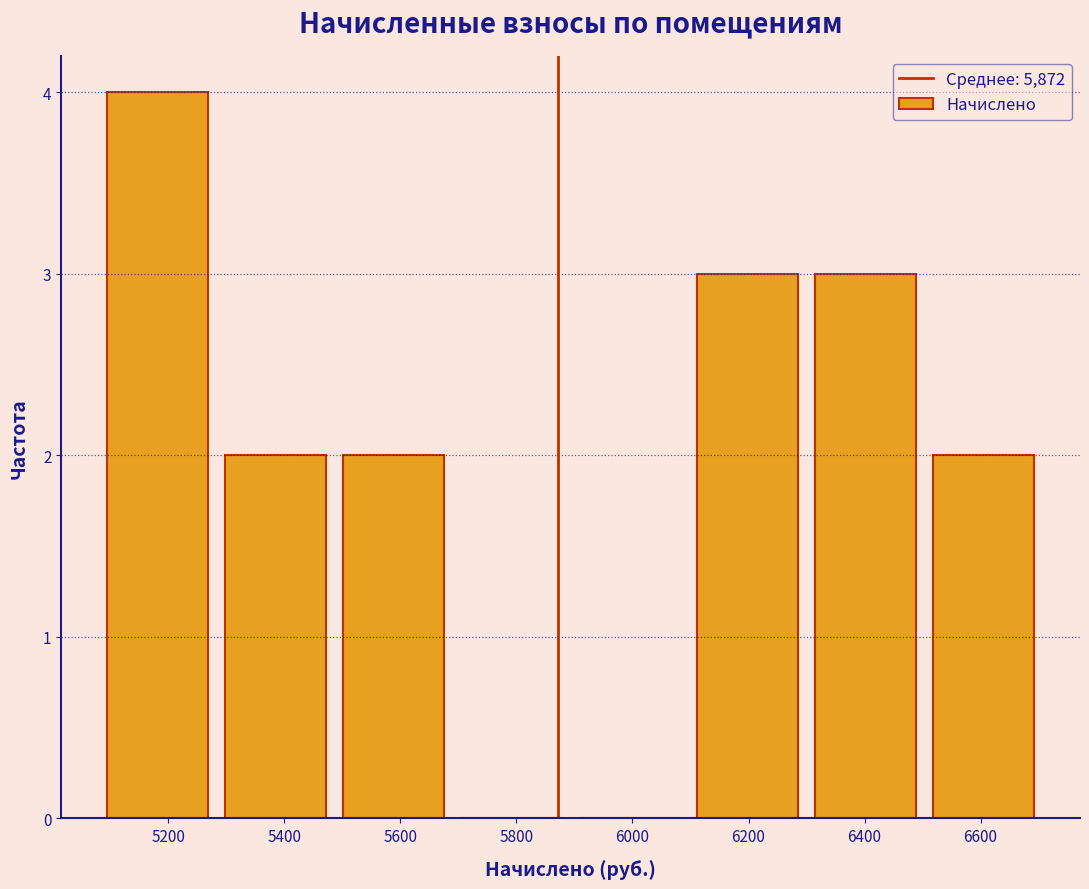

Reading left to right, transcribe this chart: for each bar, give the range it covers on the x-axis and its height. Neither the bar edges nor the heights are printed on the chart, so give them approximately, as read against the axes.

5080 to 5280: 4
5280 to 5480: 2
5480 to 5680: 2
5680 to 5900: 0
5900 to 6100: 0
6100 to 6300: 3
6300 to 6500: 3
6500 to 6700: 2